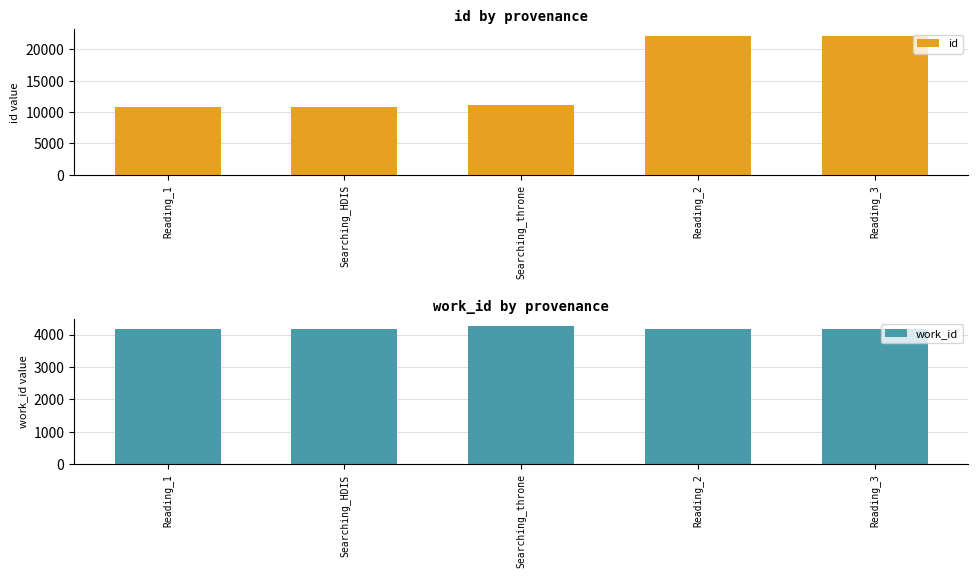

What is the label of the 1st bar from the left?

Reading_1